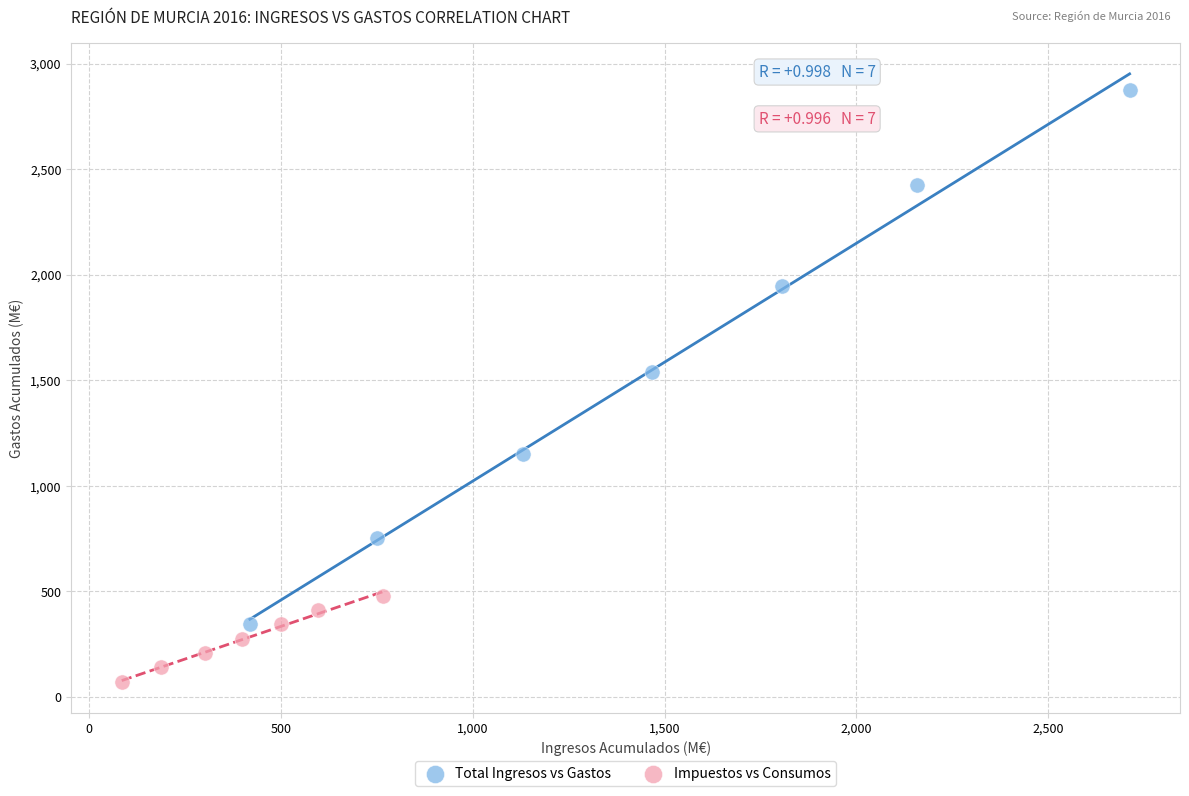

Which series has the largest Y range (max minus min)?

Total Ingresos vs Gastos